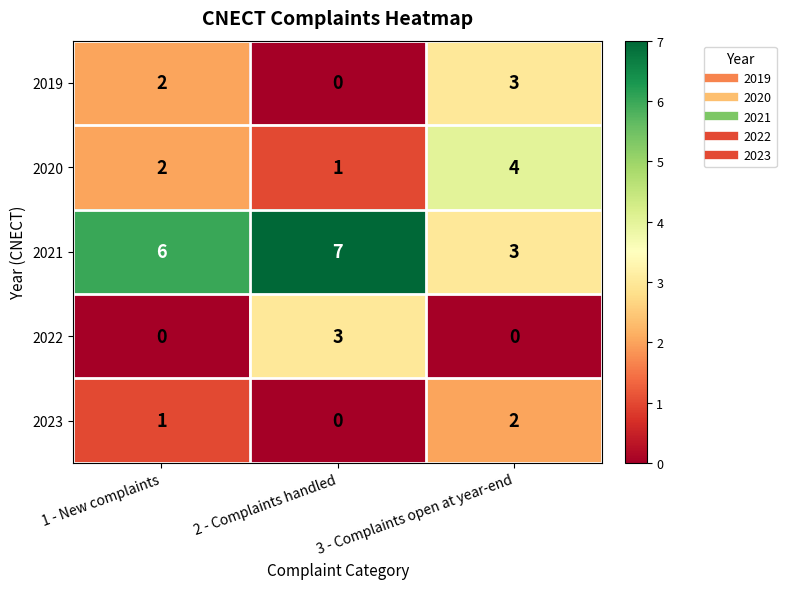

List the labels in order of 2019 value, smallest first.

2 - Complaints handled, 1 - New complaints, 3 - Complaints open at year-end